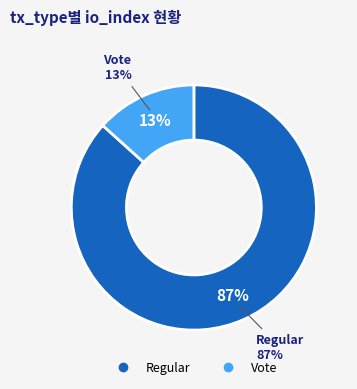

How many segments does this pie chart have?

2